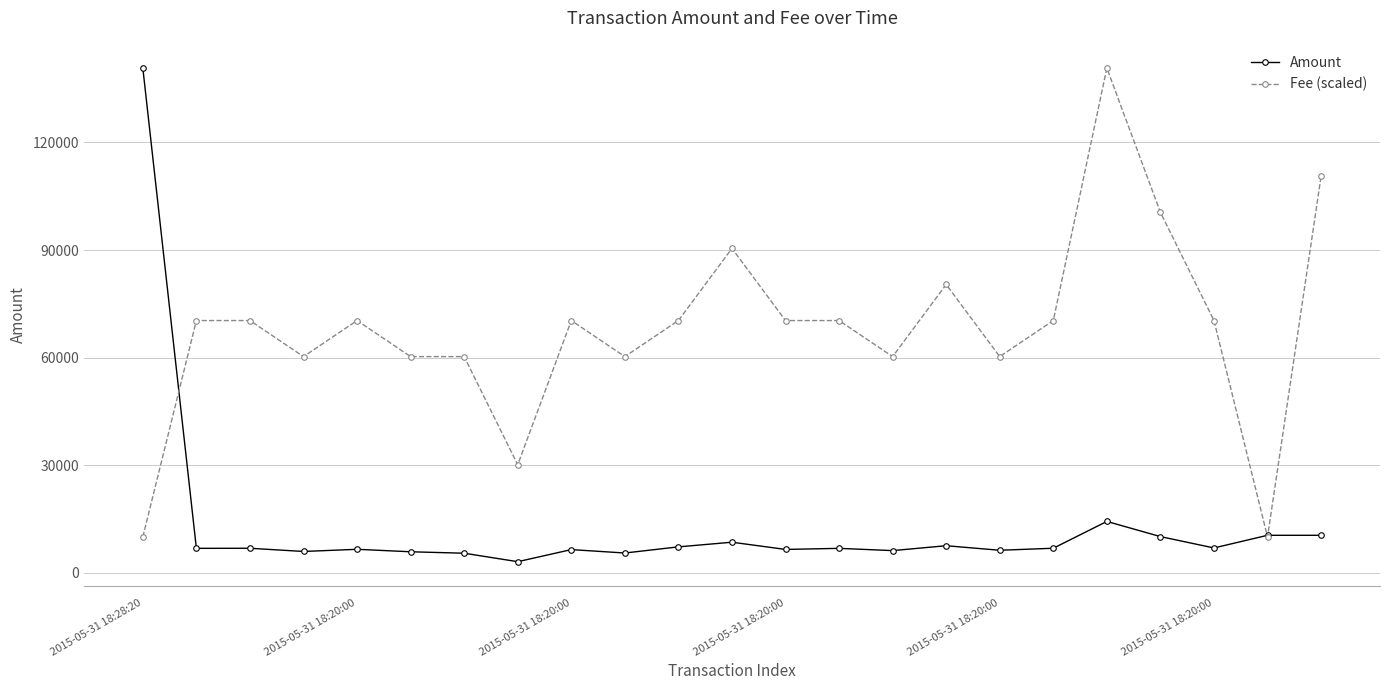

What is the maximum value shown in the chart?

140715.0